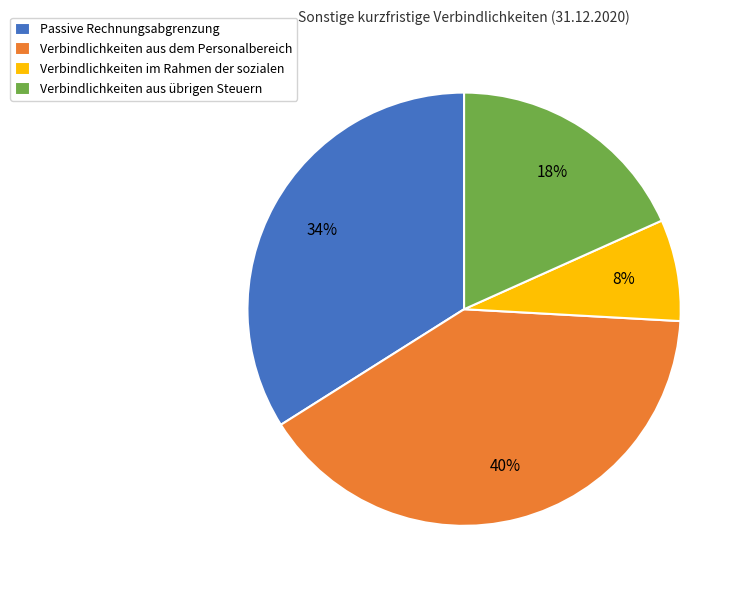

Which has a higher value, Verbindlichkeiten aus dem Personalbereich or Passive Rechnungsabgrenzung?

Verbindlichkeiten aus dem Personalbereich